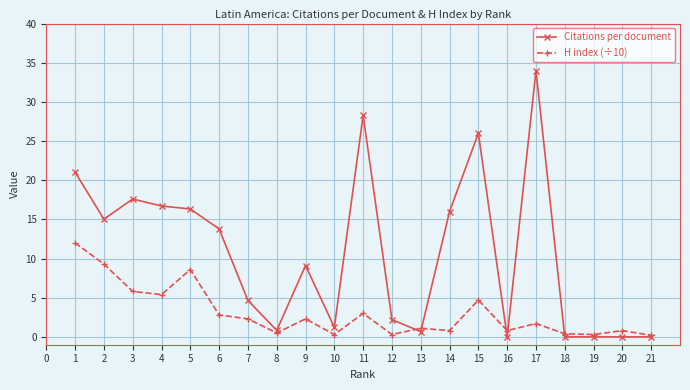

What is the sum of the H index (÷10) values at 12 and 14?

1.1